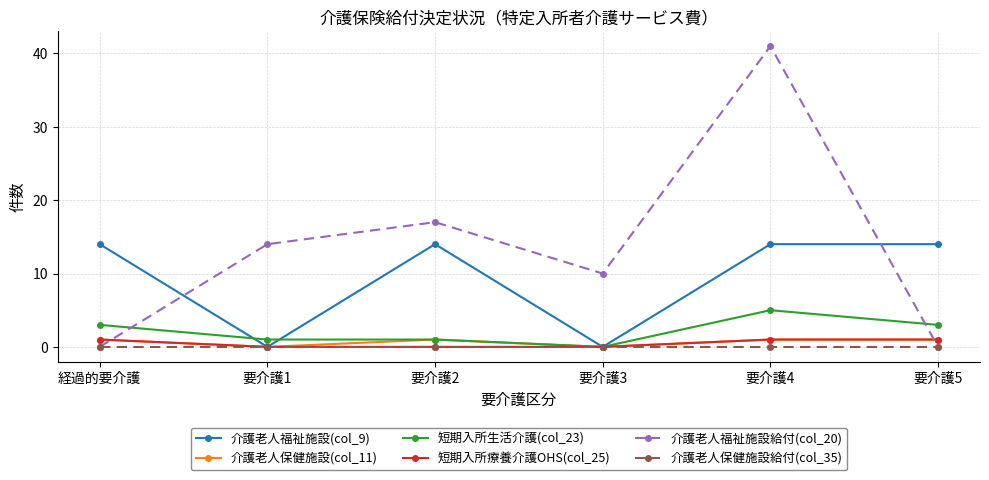

Reading right to left, list all the values displayed in this chart.

介護老人福祉施設(col_9): 要介護5=14	要介護4=14	要介護3=0	要介護2=14	要介護1=0	経過的要介護=14
介護老人保健施設(col_11): 要介護5=1	要介護4=1	要介護3=0	要介護2=1	要介護1=0	経過的要介護=1
短期入所生活介護(col_23): 要介護5=3	要介護4=5	要介護3=0	要介護2=1	要介護1=1	経過的要介護=3
短期入所療養介護OHS(col_25): 要介護5=1	要介護4=1	要介護3=0	要介護2=0	要介護1=0	経過的要介護=1
介護老人福祉施設給付(col_20): 要介護5=0	要介護4=41	要介護3=10	要介護2=17	要介護1=14	経過的要介護=0
介護老人保健施設給付(col_35): 要介護5=0	要介護4=0	要介護3=0	要介護2=0	要介護1=0	経過的要介護=0